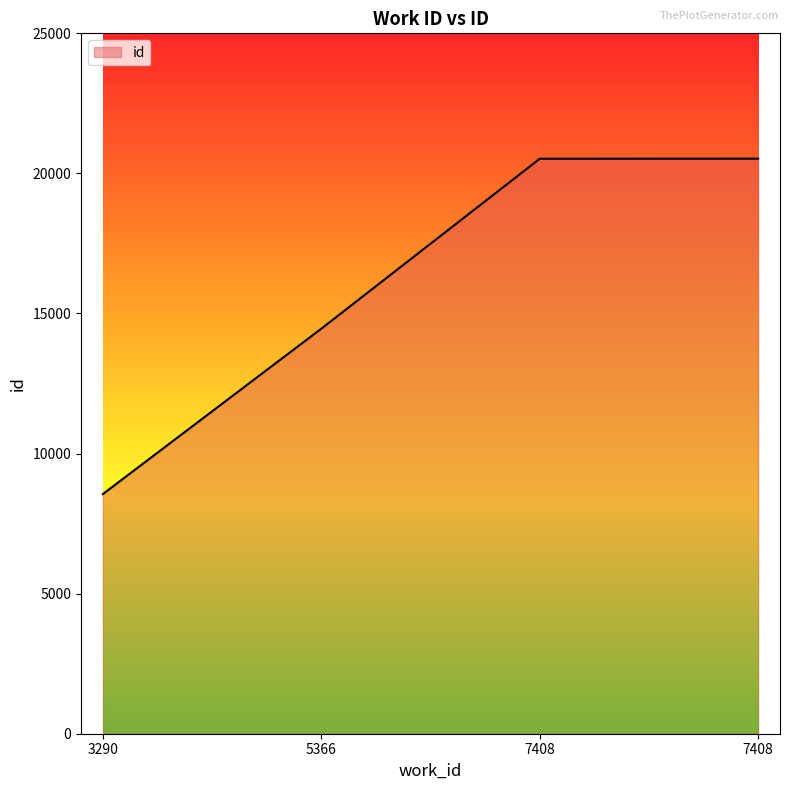

The chart shows a value of 20527 at 7408. True or false?

True